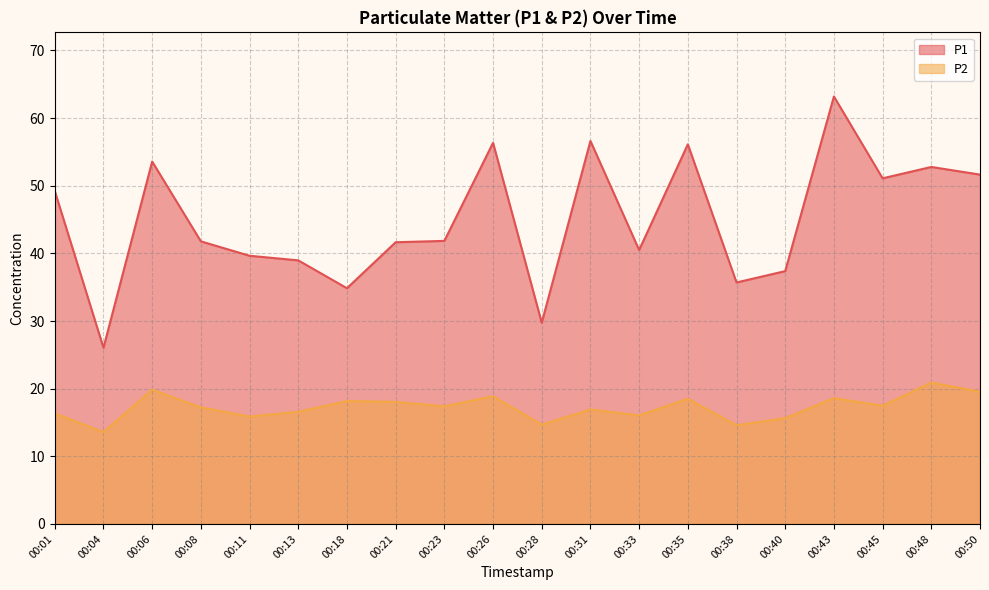

True or false: P1 and P2 intersect in this chart.

False